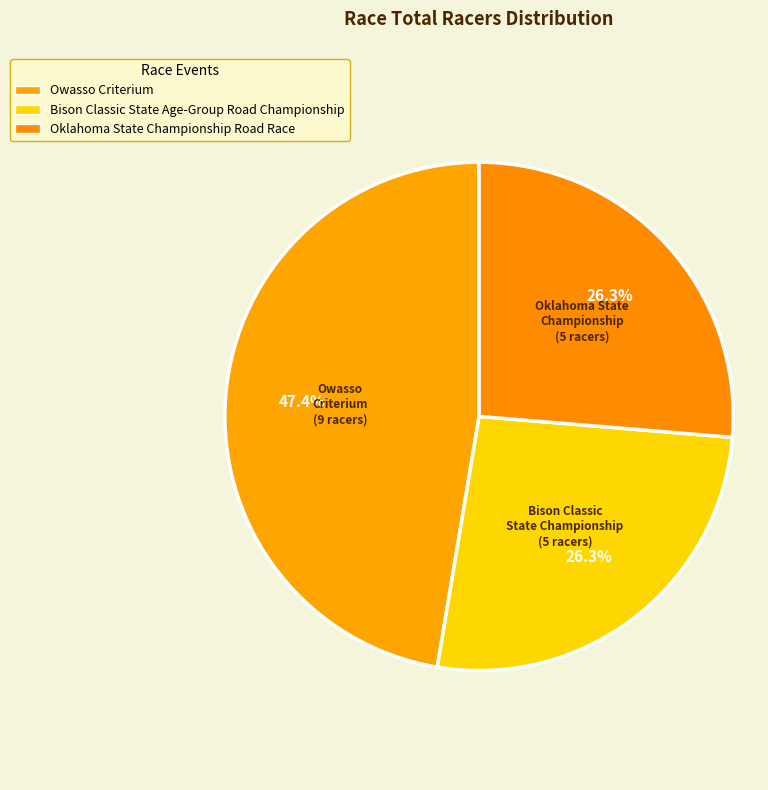

Which has a higher value, Bison Classic State Age-Group Road Championship or Oklahoma State Championship Road Race?

Bison Classic State Age-Group Road Championship